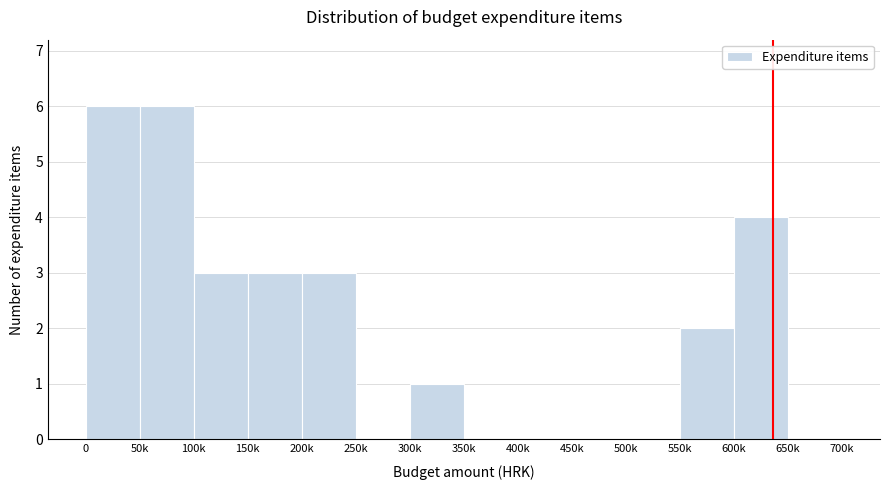

Reading right to left, extract all data points from this chart.

650k=0	600k=4	550k=2	500k=0	450k=0	400k=0	350k=0	300k=1	250k=0	200k=3	150k=3	100k=3	50k=6	0=6